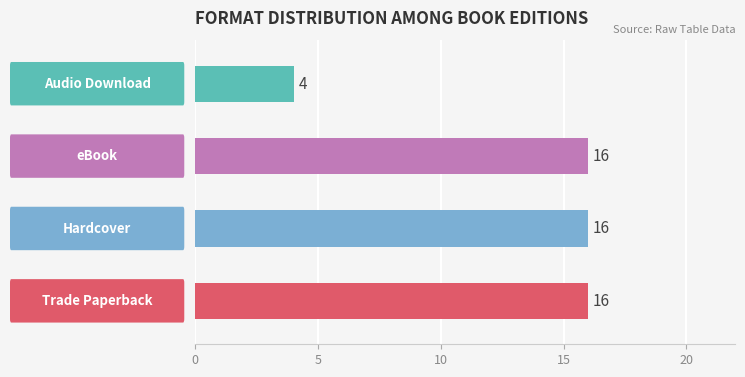

Which label corresponds to the largest value in the chart?

Trade Paperback